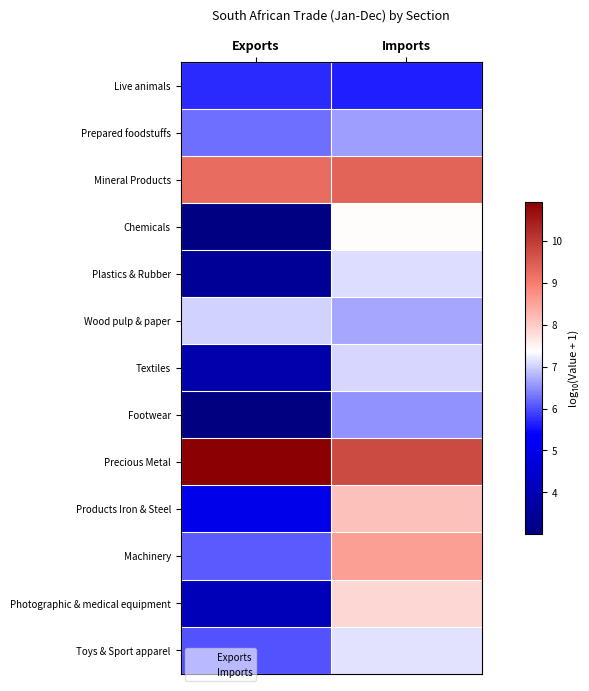

Which series changed the most between Exports and Imports?

Chemicals